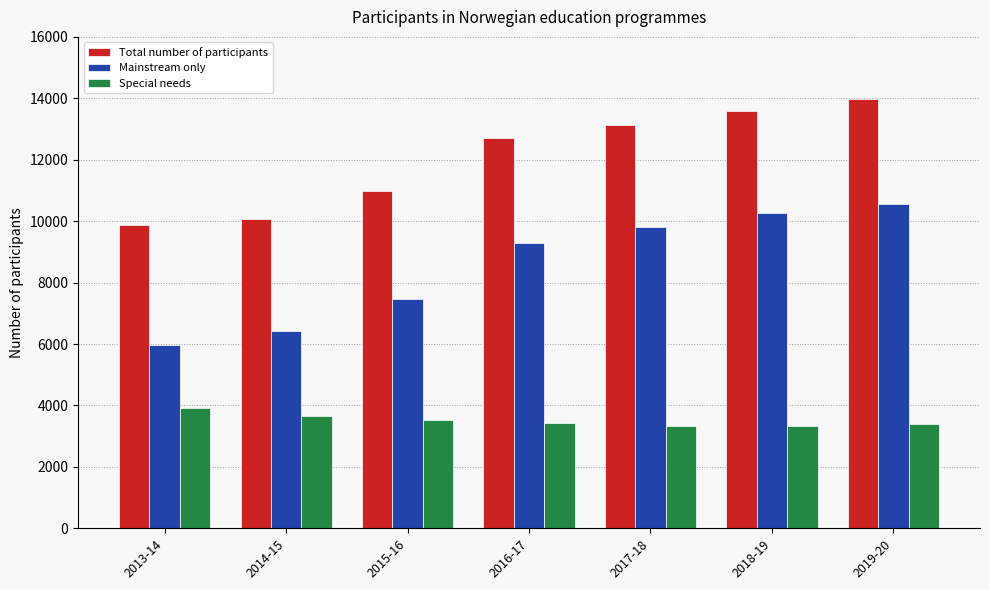

How many bars are there in total?

21